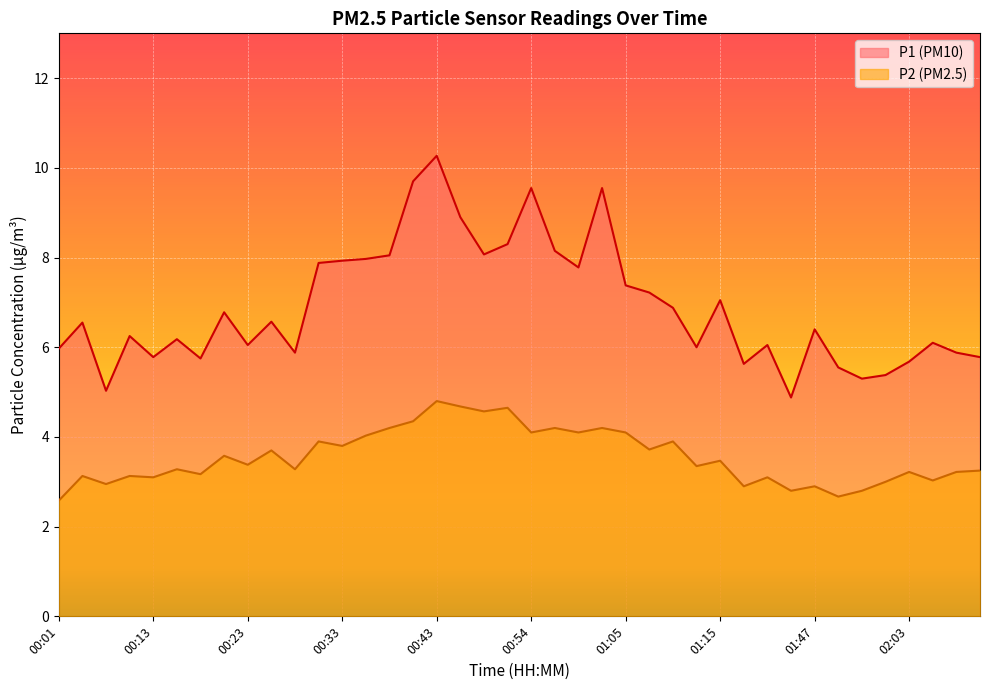

Which series changed the most between 00:16 and 00:23?

P1